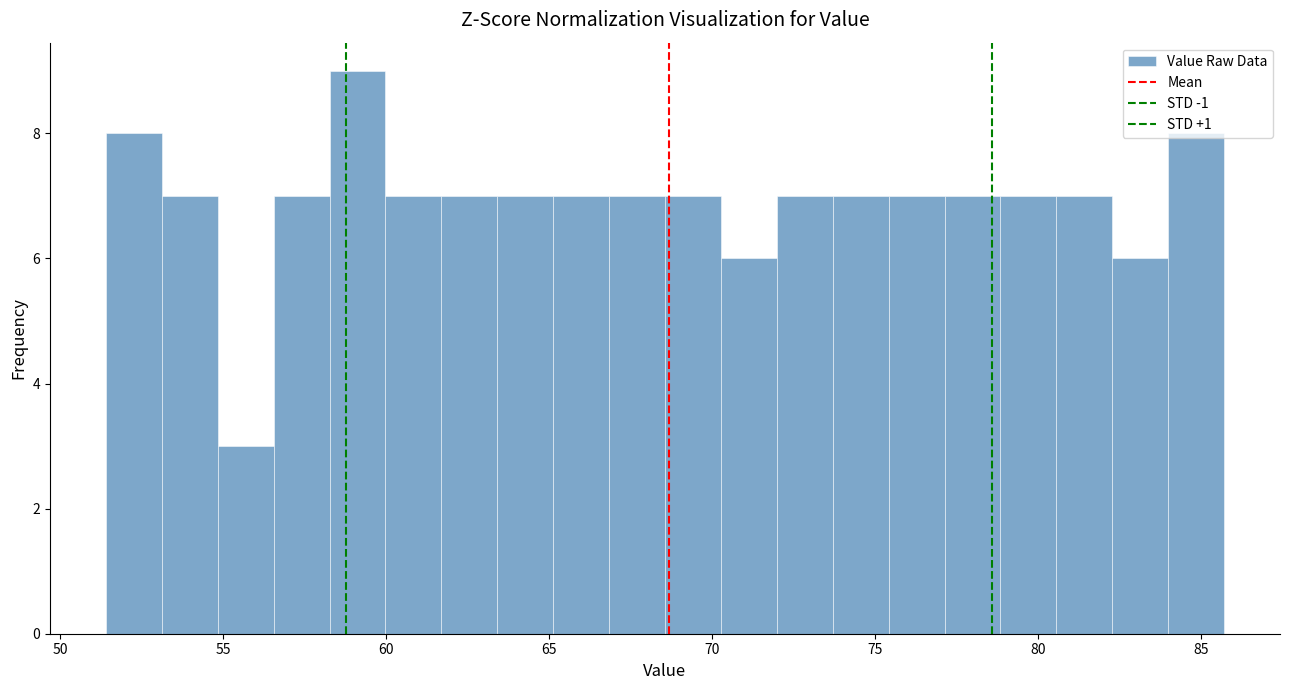

Around what value on the x-axis is the tallest bar? Give the approximate position of its centre, as read against the axis.

59.0